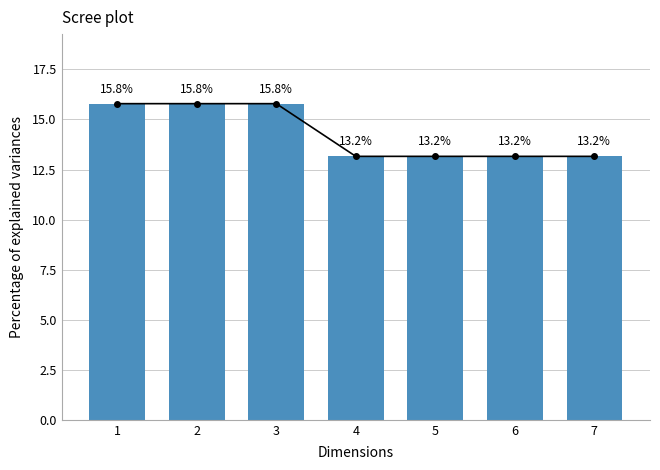

The chart shows a value of 13.2 at 4. True or false?

True